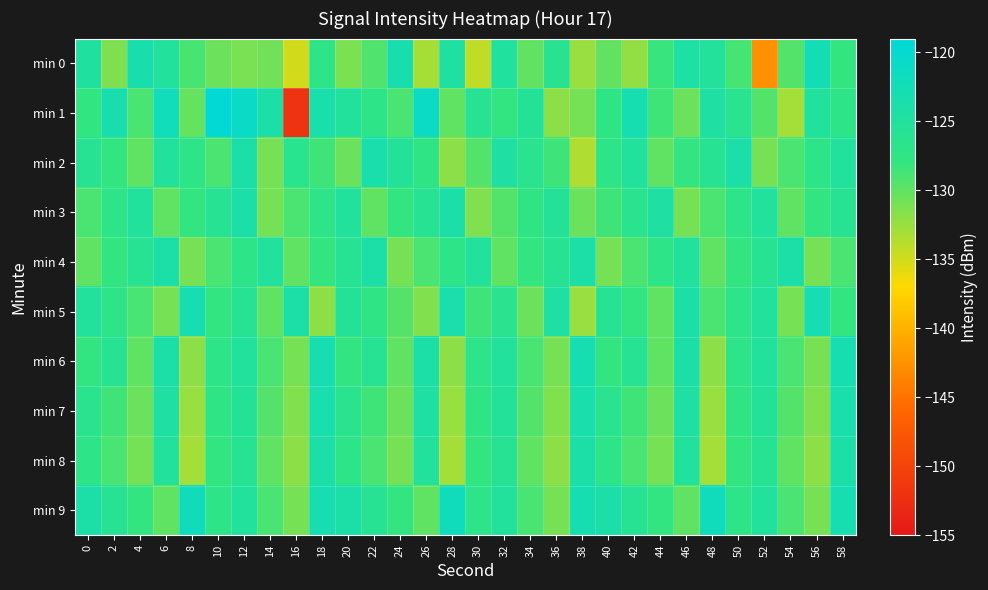

Which series has the largest total across all categories?

min 9